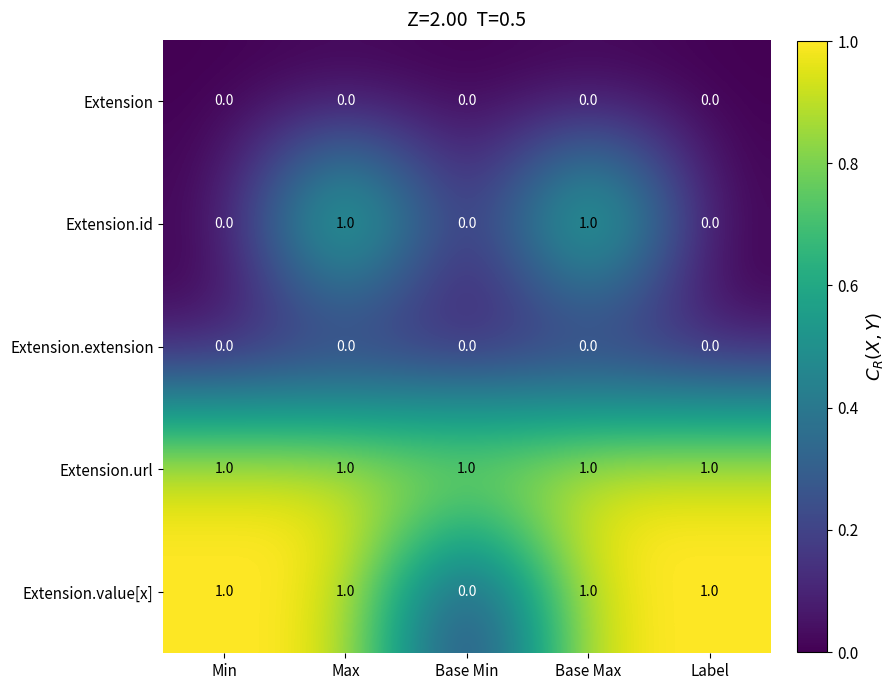

How many series are shown in this chart?

5